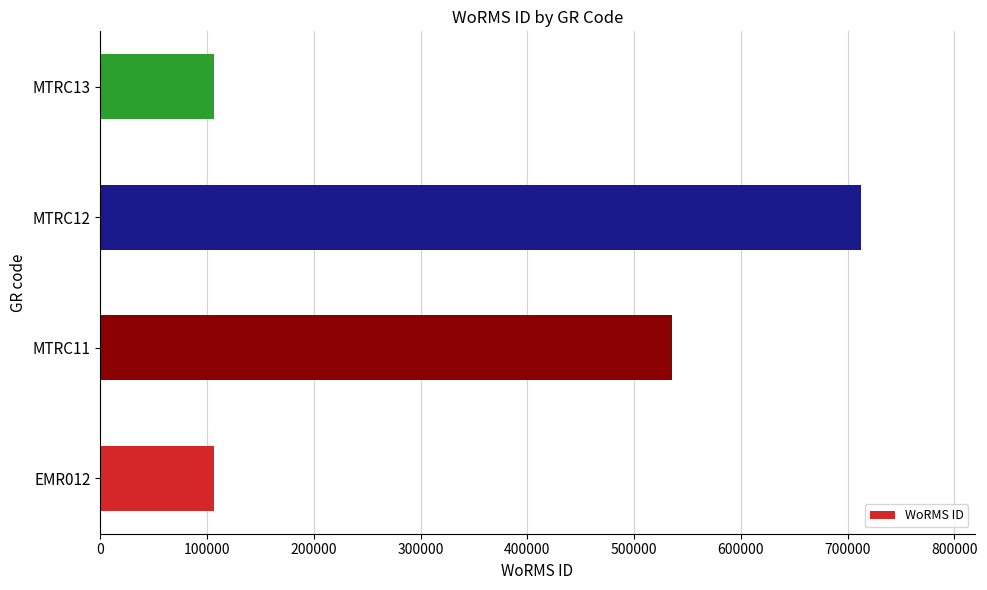

The value at MTRC12 is 712167. True or false?

True